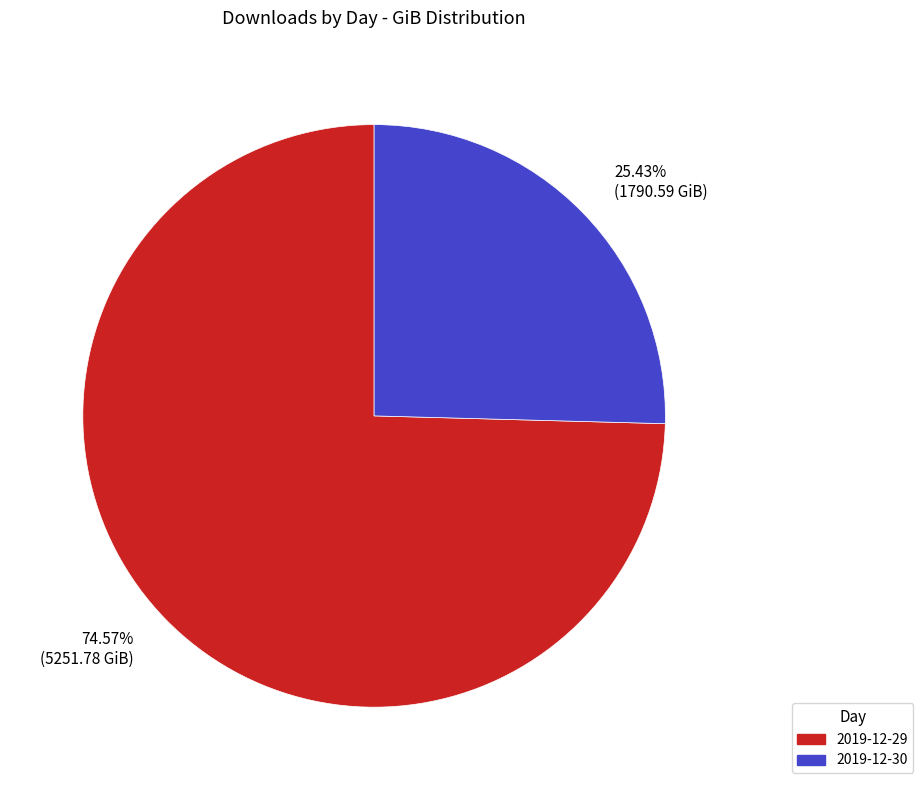

What is the total percentage of 2019-12-29 and 2019-12-30?

100.0%